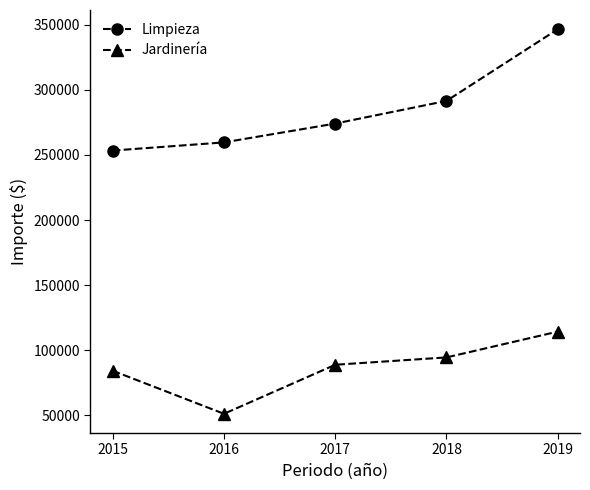

True or false: Jardinería and Limpieza intersect in this chart.

False